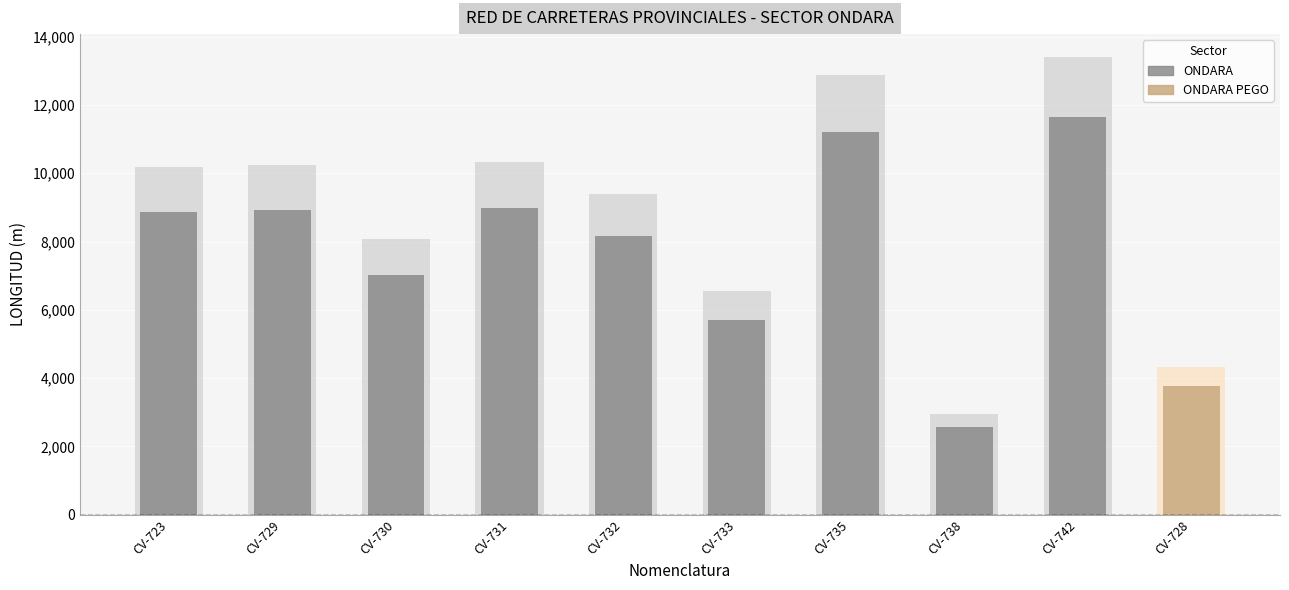

What is the change in value from CV-732 to CV-738?

-5593